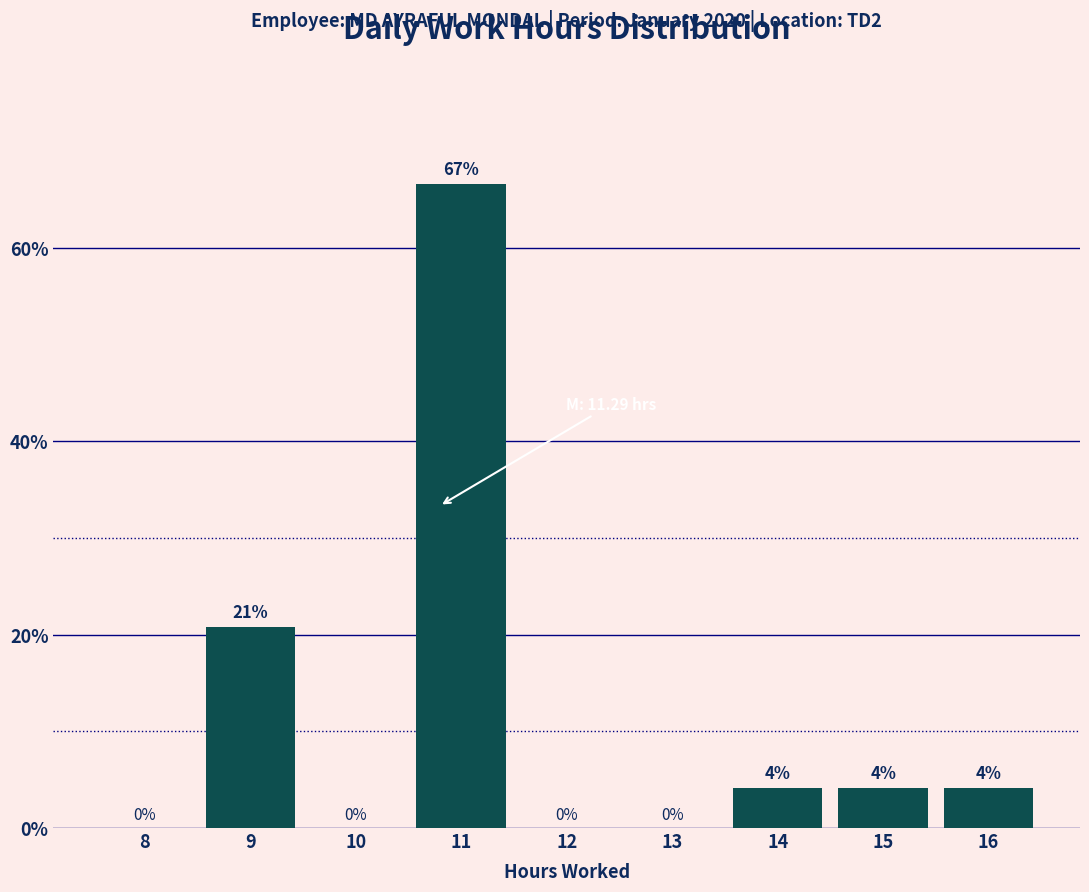

Is it true that the value at 11 is 66.7?

True